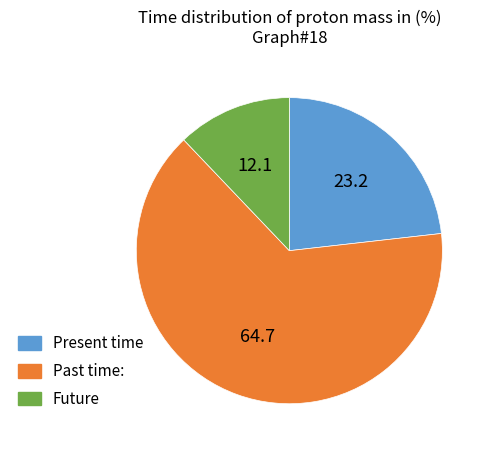

Is it true that Present time is 23% of the pie?

True